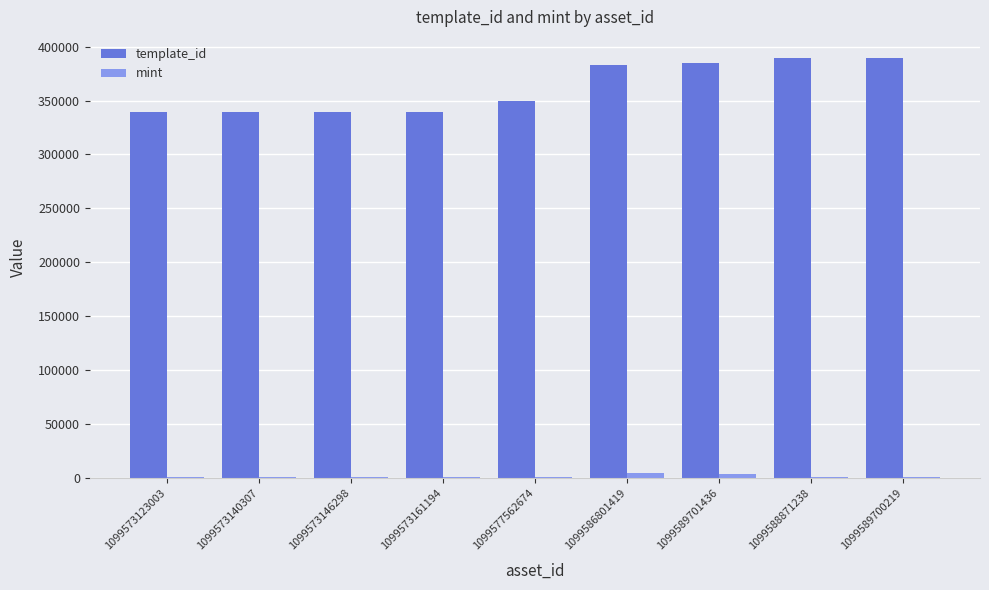

What is the total value across all series at 1099586801419?

388112